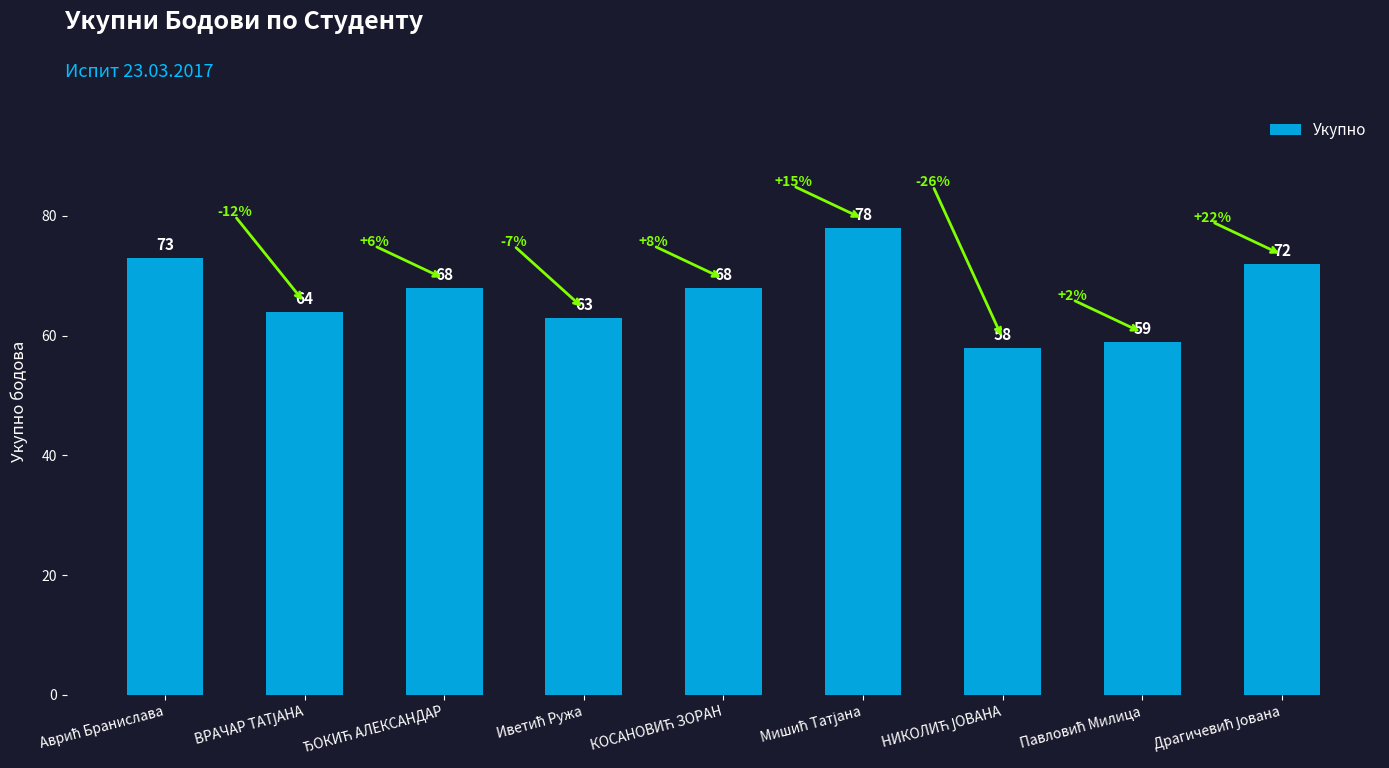

Does the chart contain any negative values?

No